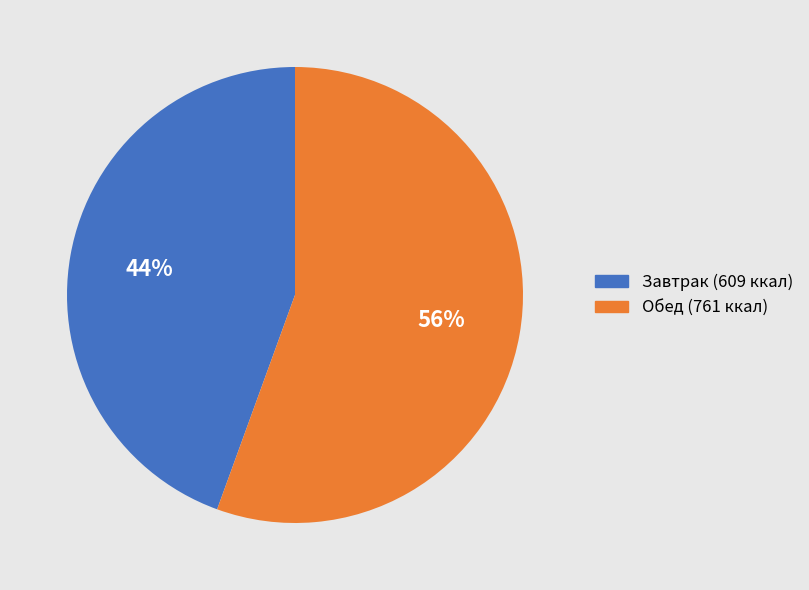

Is there a majority slice in this chart?

Yes